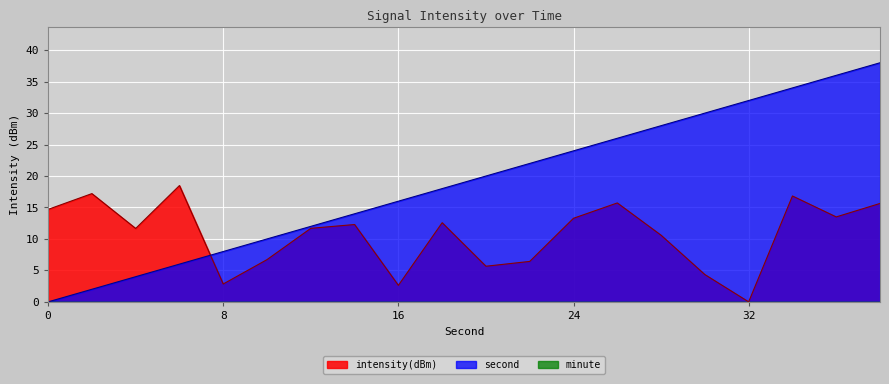

True or false: second has a value of 14.4 at 30.

False